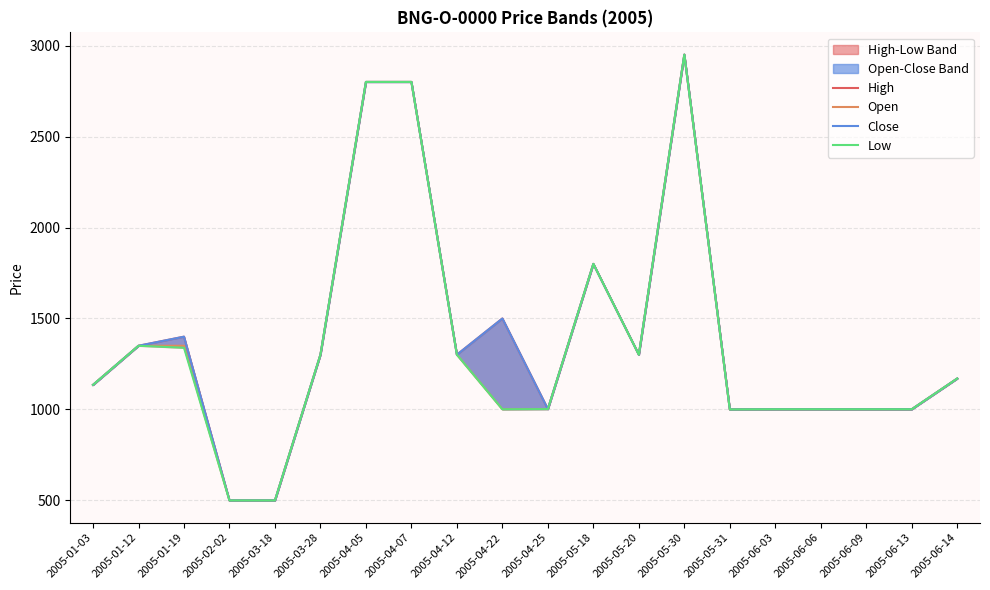

Reading left to right, transcribe all the data shown in this chart.

High: 1135	1350	1400	500	500	1301	2800	2800	1301	1500	1002	1800	1301	2950	1000	1001	1001	1001	1001	1170
Open: 1135	1350	1350	500	500	1301	2800	2800	1301	1001	1002	1800	1301	2950	1000	1001	1001	1001	1001	1170
Close: 1135	1350	1400	500	500	1301	2800	2800	1301	1500	1002	1800	1301	2950	1000	1001	1001	1001	1001	1170
Low: 1135	1350	1339	500	500	1301	2800	2800	1301	1001	1002	1800	1301	2950	1000	1001	1001	1001	1001	1170